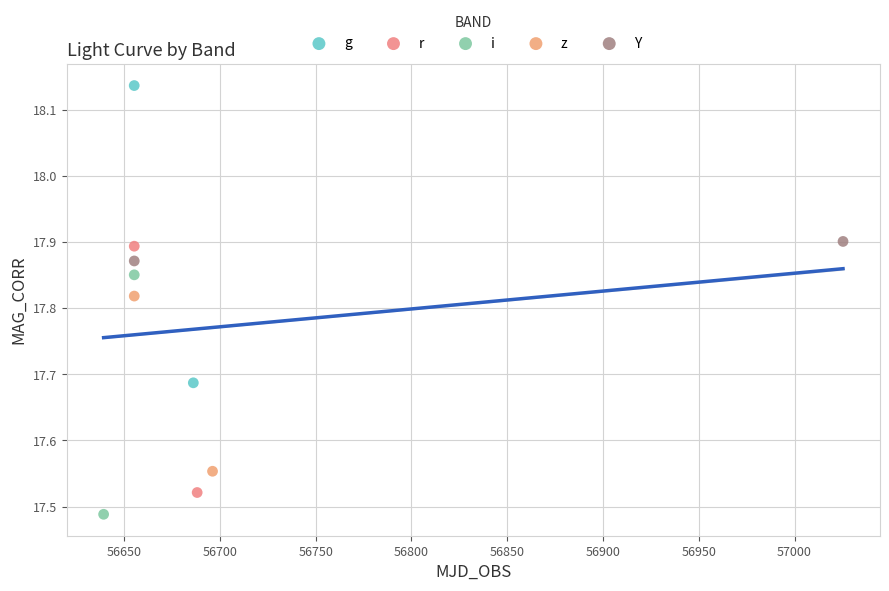

What are all the series names shown in the legend?

g, r, i, z, Y